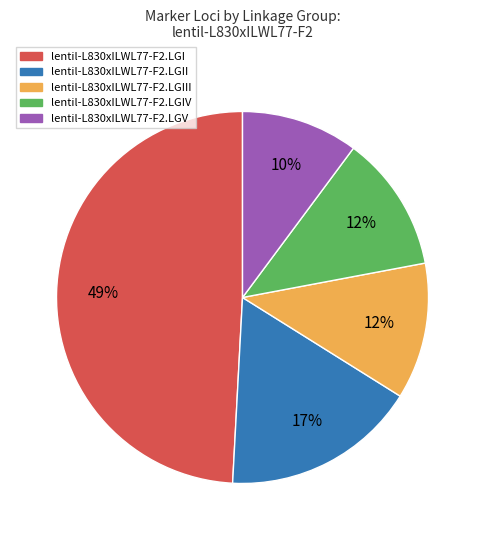

To the nearest percent, what is the average slice percentage?

20%